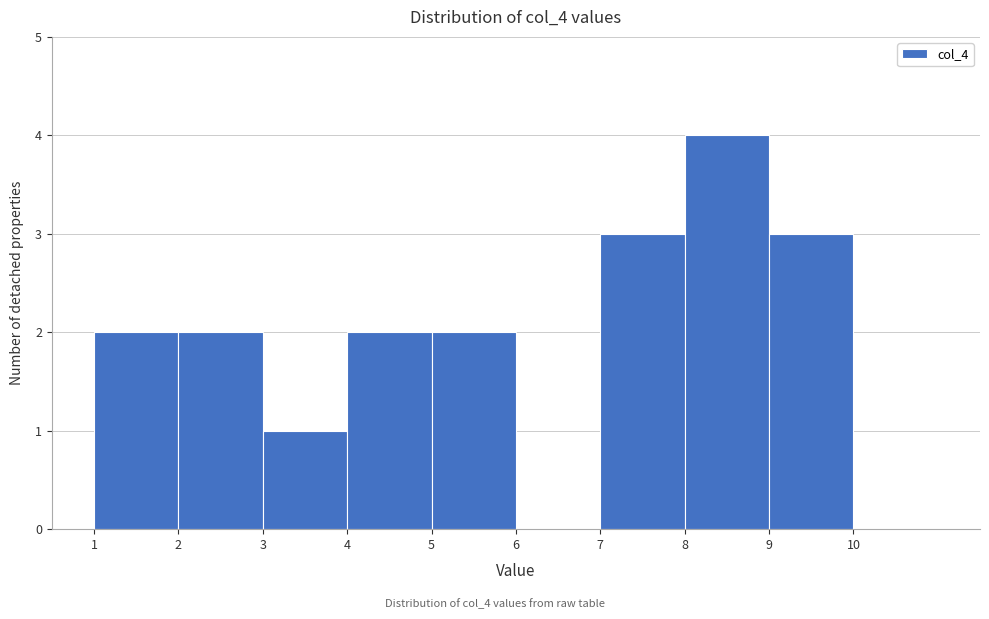

How tall is the bar that spans 7 to 8 on the x-axis? The values are not printed on the chart, so give them approximately, as read against the axis.

3